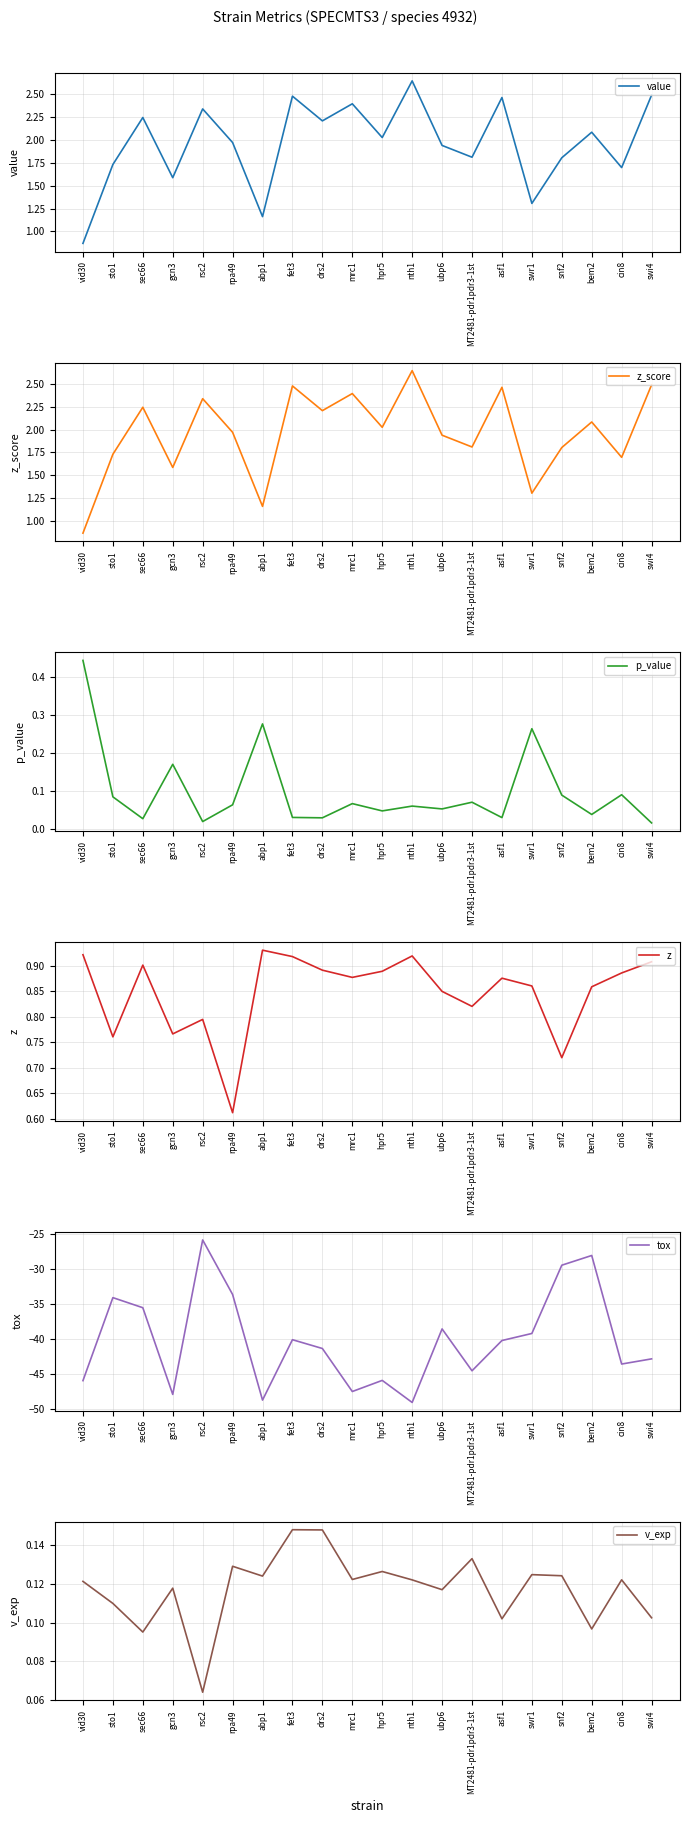

What is the greatest value displayed?

2.6